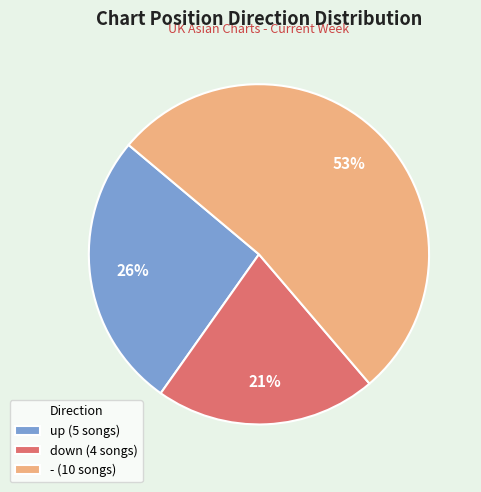

Is it true that - (10 songs) is 53% of the pie?

True